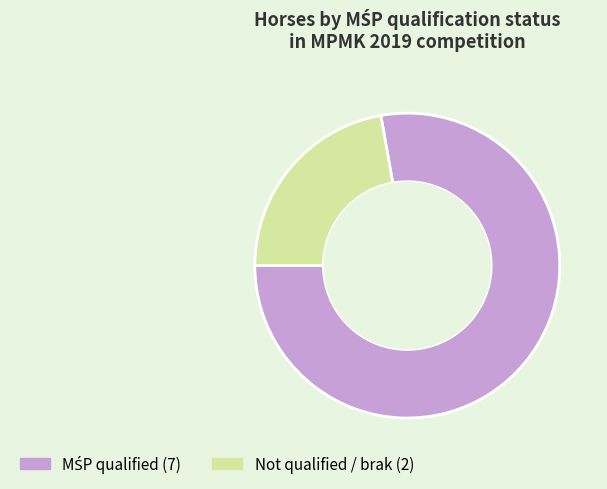

Is there any slice that represents more than half of the pie?

Yes